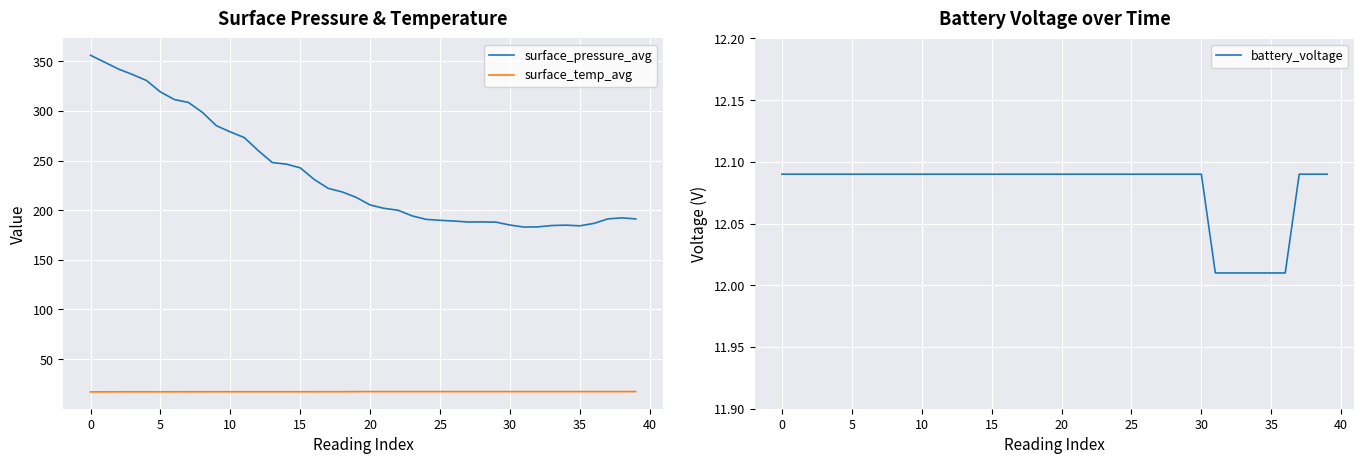

Rank the series at 19 from highest to lowest value.

surface_pressure_avg, surface_temp_avg, battery_voltage